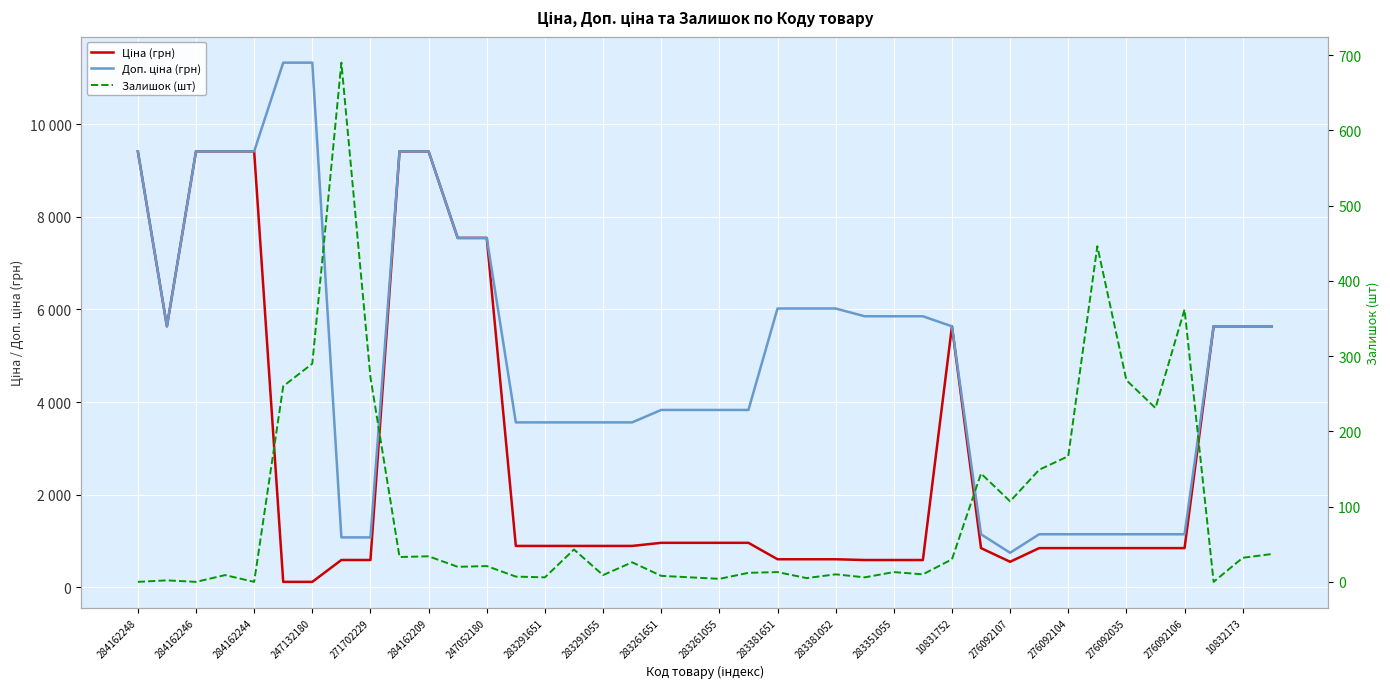

How many data points in Доп. ціна (грн) are above 5636?

16